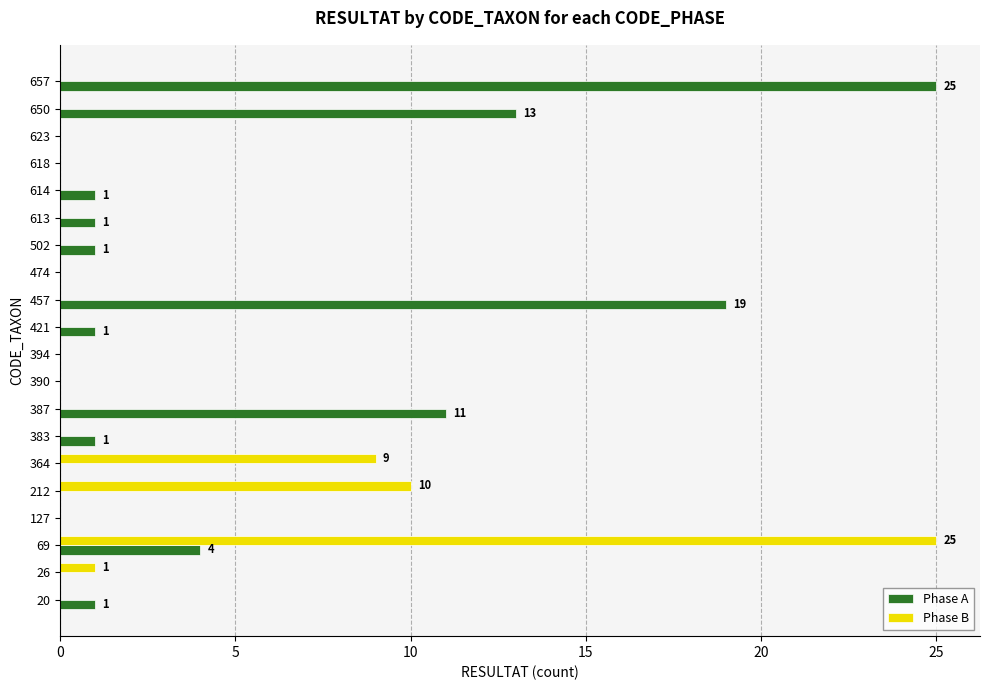

What is the sum of all Phase B values?

45